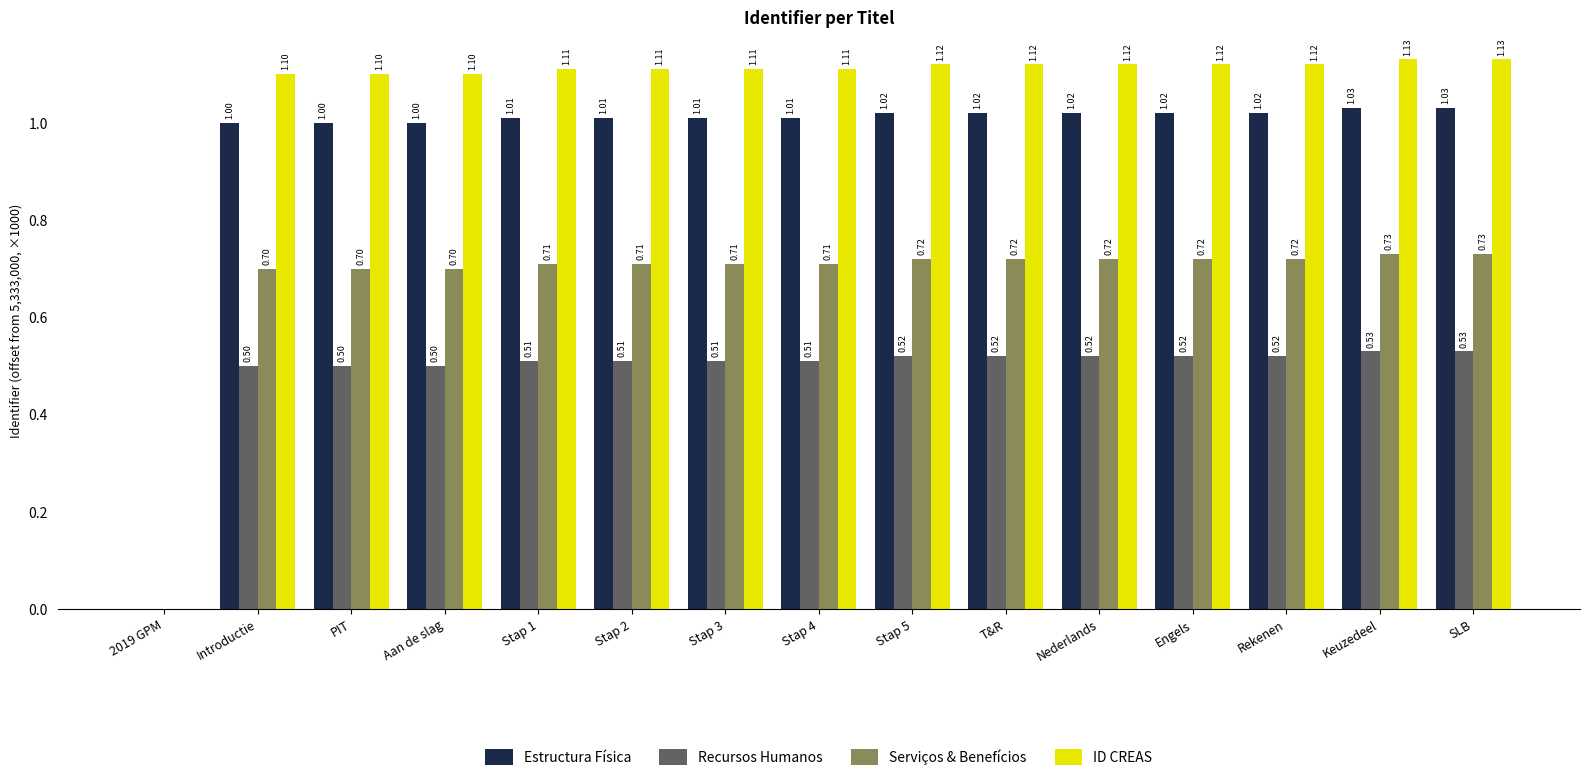

What are all the series names shown in the legend?

Estructura Física, Recursos Humanos, Serviços & Benefícios, ID CREAS